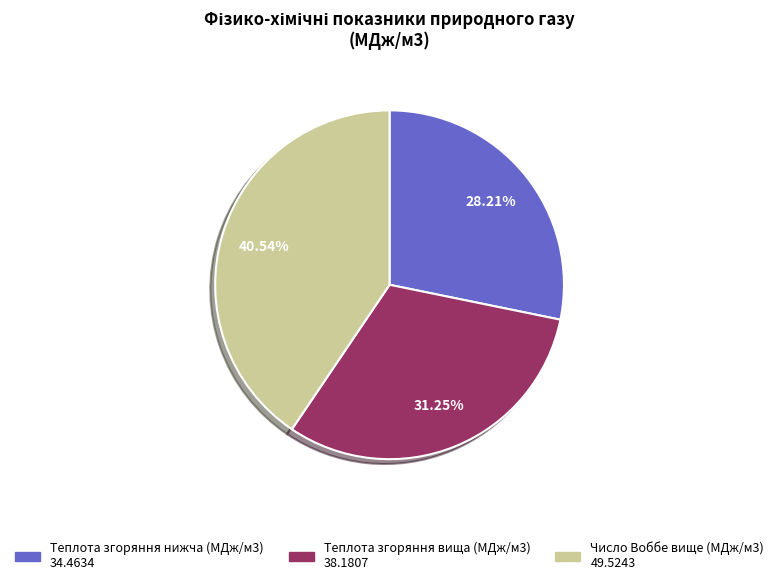

True or false: Теплота згоряння нижча (МДж/м3) accounts for 42% of the total.

False